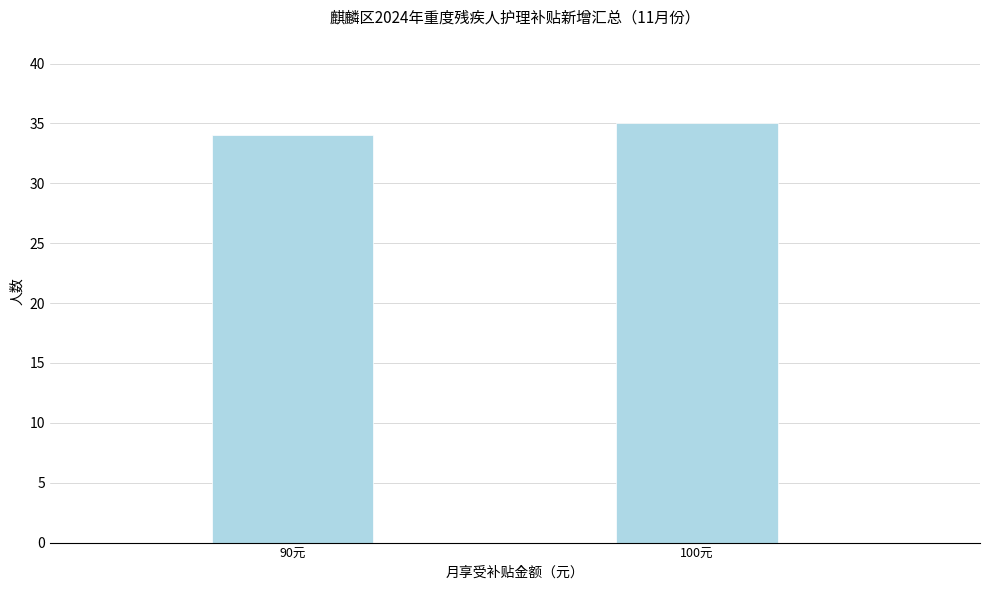

Reading right to left, what are all the values shown in this chart?

35	34